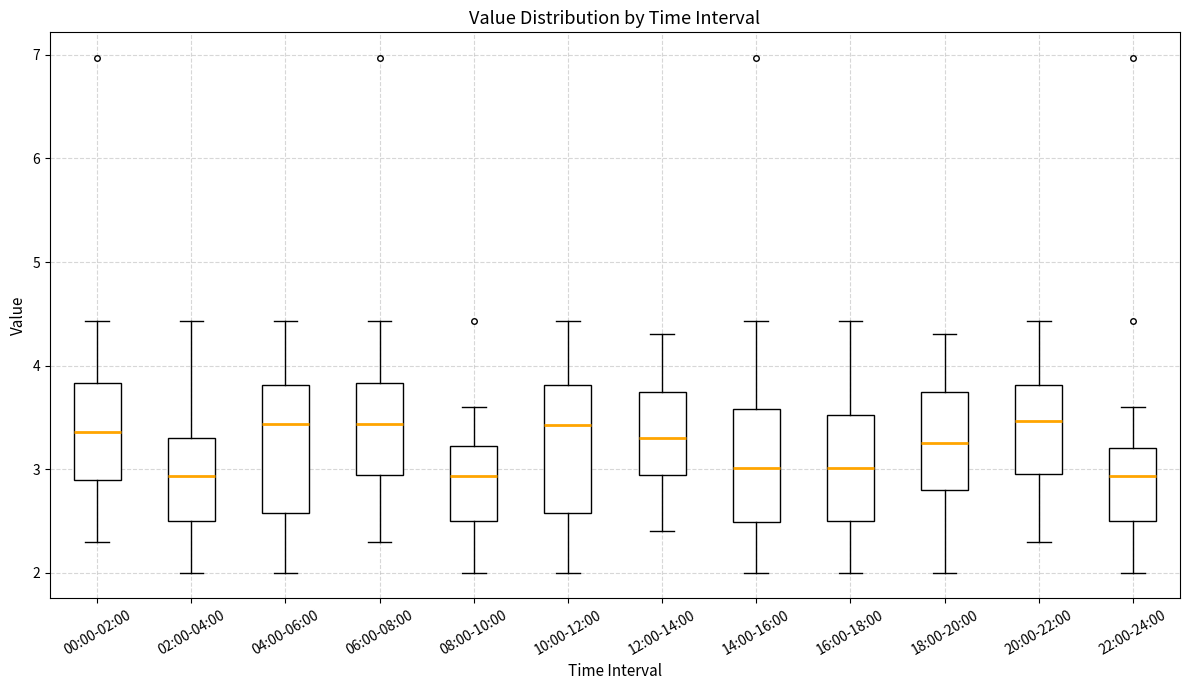

Reading left to right, read every box against the y-axis: the position of its median line, the range the box covers, and the ends of its whiskers. The values are not printed on the chart, so give them approximately, as read against the axis.

00:00-02:00: median 3.4, box 2.9 to 3.8, whiskers 2.3 to 4.4
02:00-04:00: median 2.9, box 2.5 to 3.3, whiskers 2.0 to 4.4
04:00-06:00: median 3.4, box 2.6 to 3.8, whiskers 2.0 to 4.4
06:00-08:00: median 3.4, box 2.9 to 3.8, whiskers 2.3 to 4.4
08:00-10:00: median 2.9, box 2.5 to 3.2, whiskers 2.0 to 3.6
10:00-12:00: median 3.4, box 2.6 to 3.8, whiskers 2.0 to 4.4
12:00-14:00: median 3.3, box 2.9 to 3.7, whiskers 2.4 to 4.3
14:00-16:00: median 3.0, box 2.5 to 3.6, whiskers 2.0 to 4.4
16:00-18:00: median 3.0, box 2.5 to 3.5, whiskers 2.0 to 4.4
18:00-20:00: median 3.3, box 2.8 to 3.7, whiskers 2.0 to 4.3
20:00-22:00: median 3.5, box 3.0 to 3.8, whiskers 2.3 to 4.4
22:00-24:00: median 2.9, box 2.5 to 3.2, whiskers 2.0 to 3.6